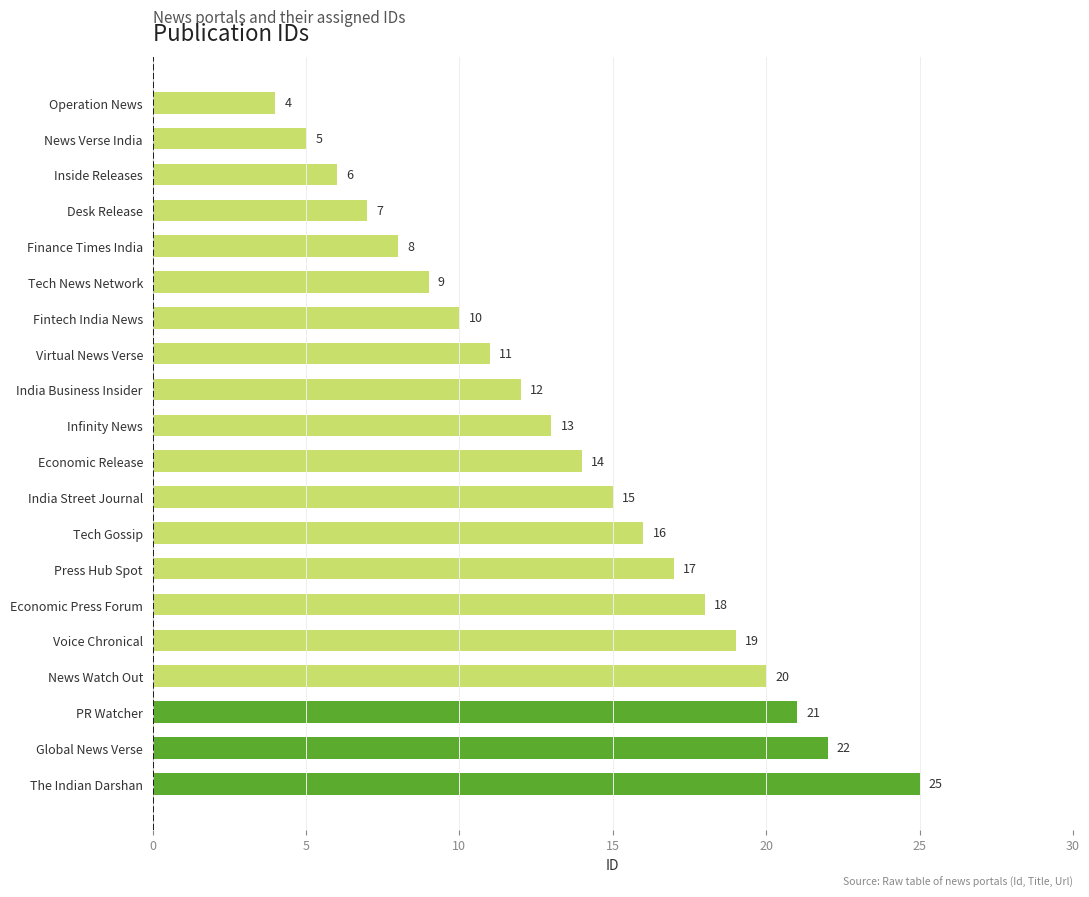

What is the greatest value displayed?

25